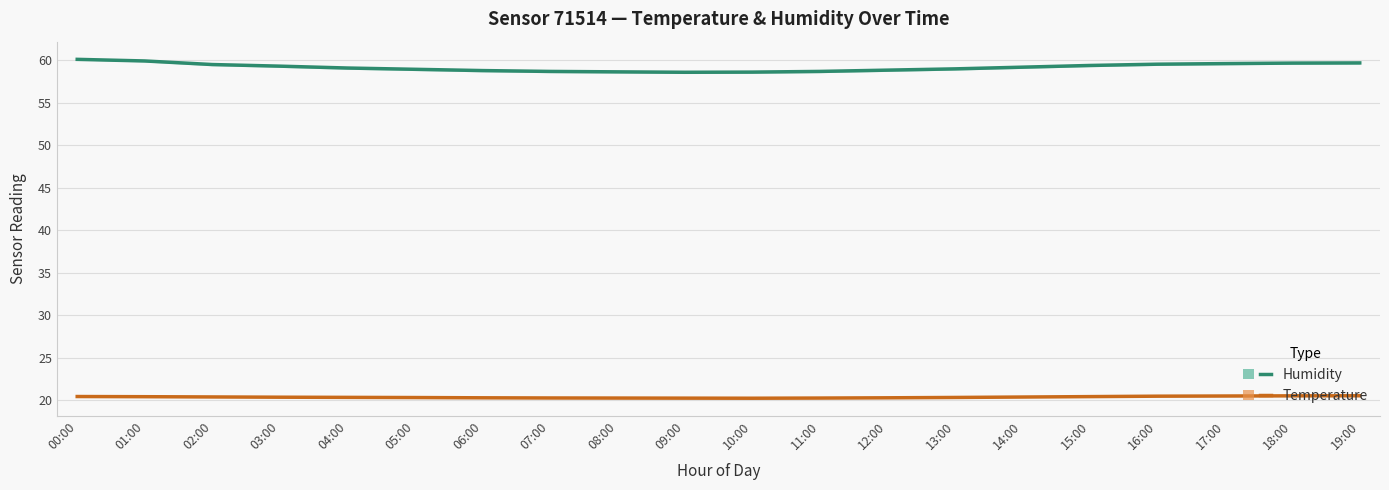

Which series has the largest total across all categories?

Humidity